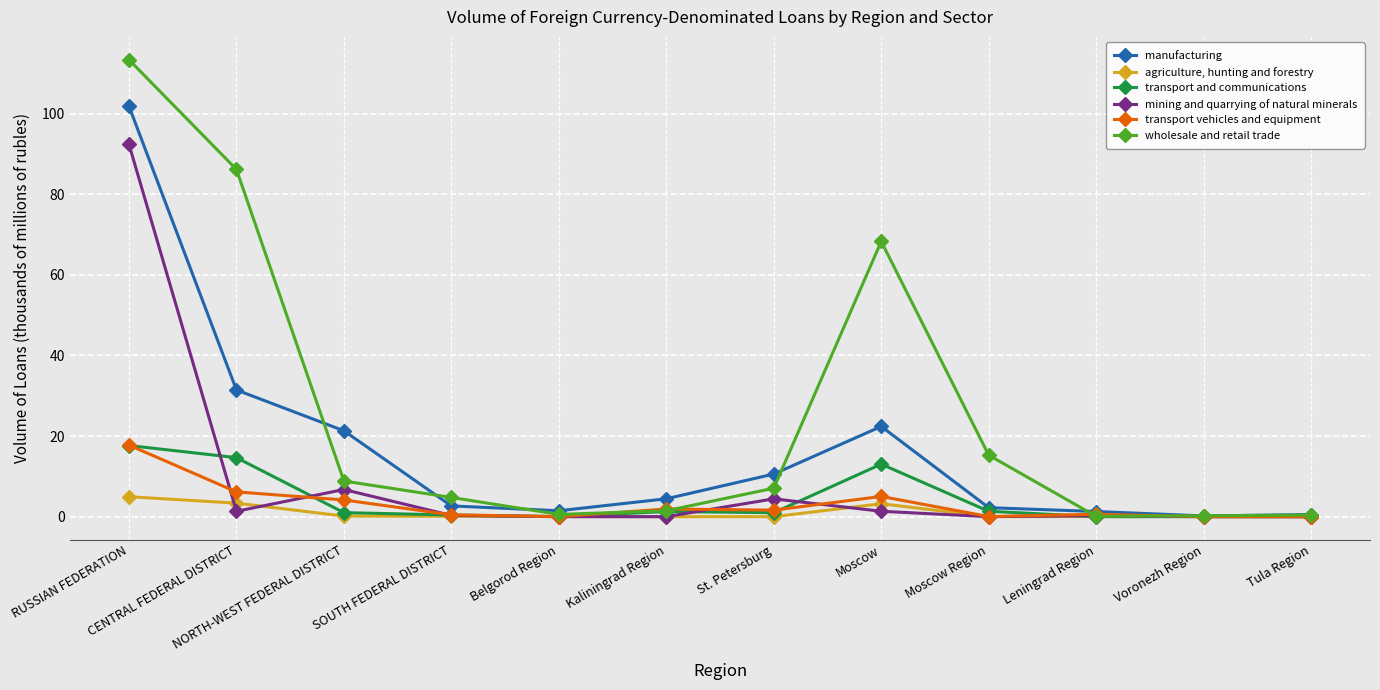

What is the difference between the transport and communications values at SOUTH FEDERAL DISTRICT and St. Petersburg?

0.6